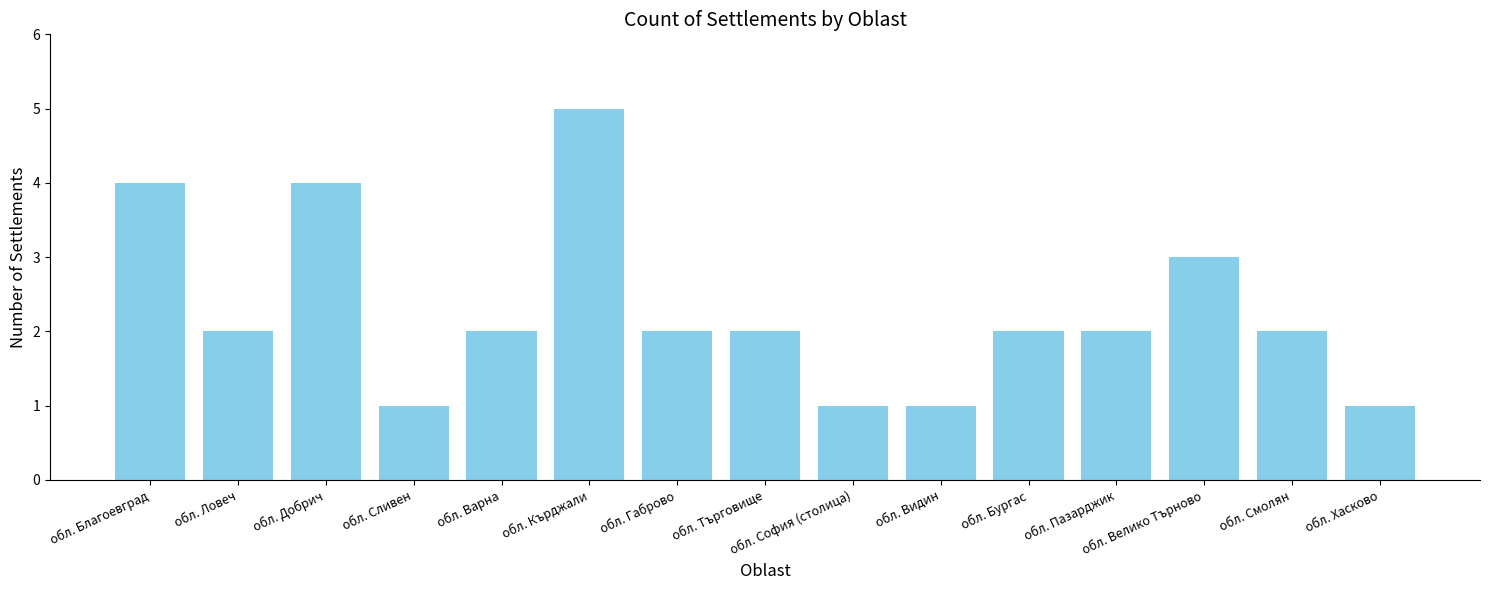

Which label corresponds to the largest value in the chart?

обл. Кърджали